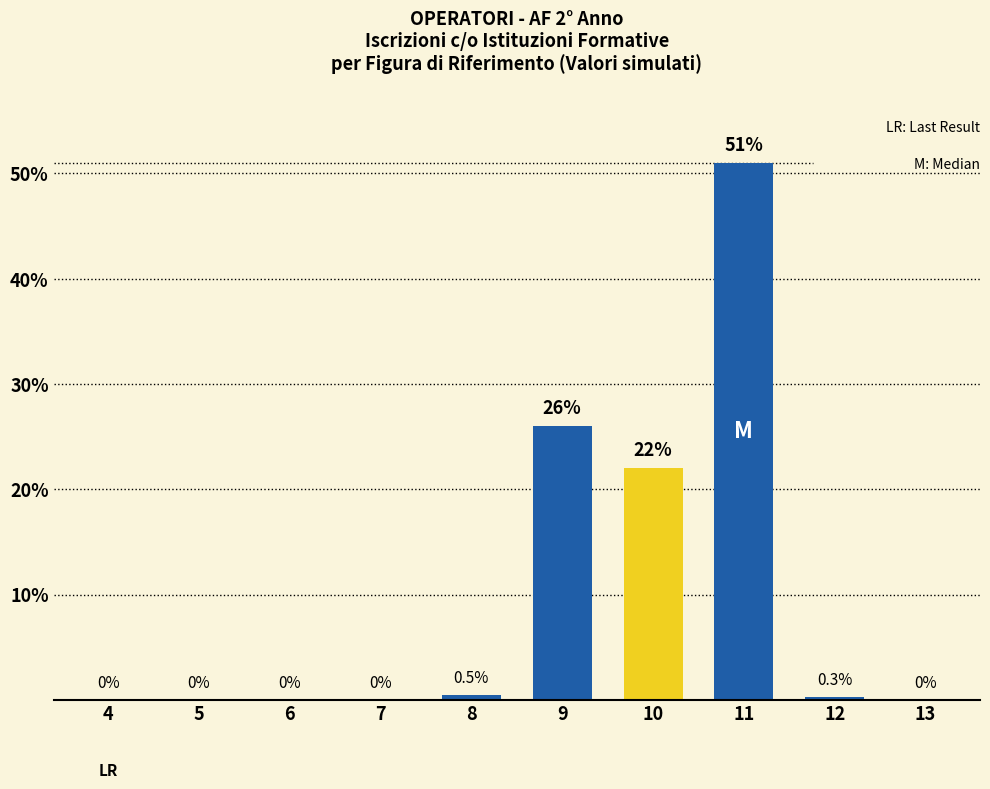

At which label is the value closest to 25?

9